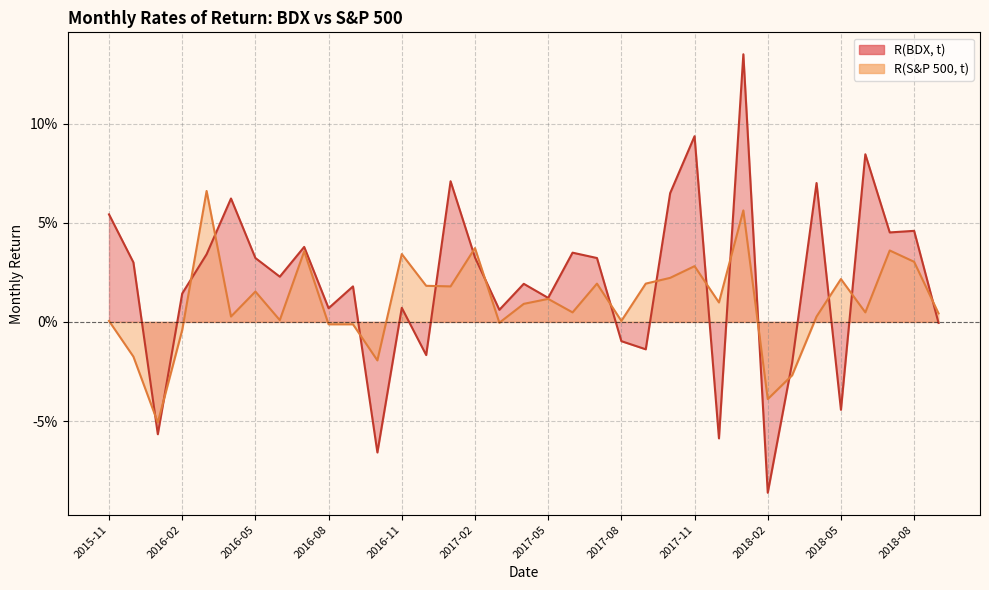

Rank the series by their average value, from highest to lowest.

R(BDX, t), R(S&P 500, t)